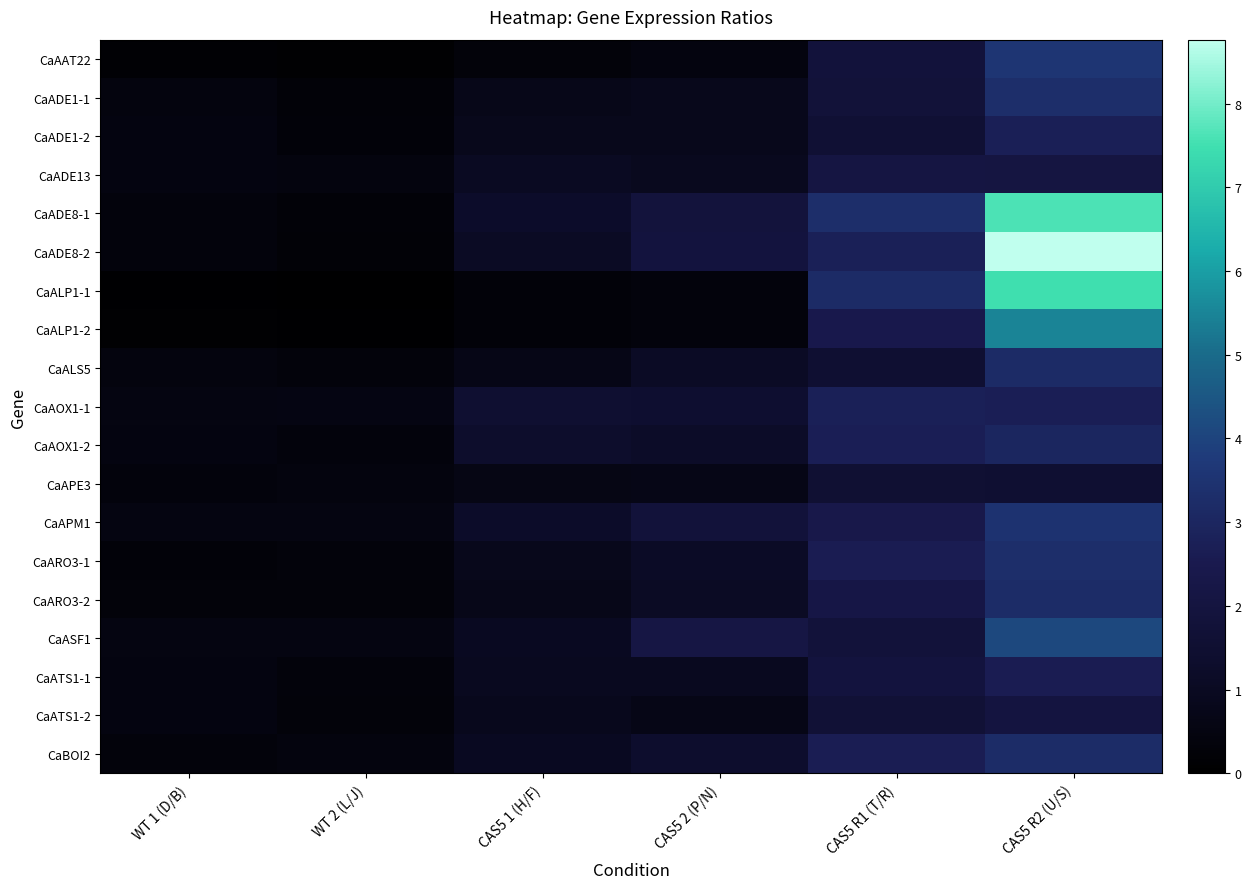

At which category is the sum across all series the highest?

CAS5 R2 (U/S)